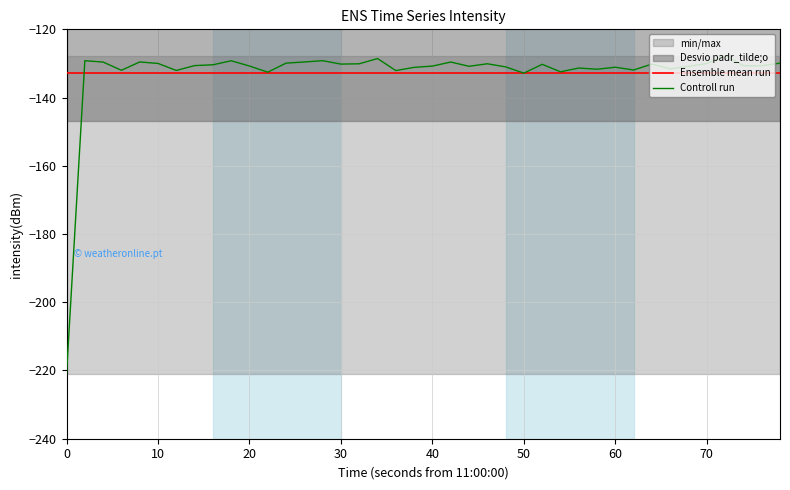

What is the value of the Ensemble mean run point at the 20th from the left?

-132.8